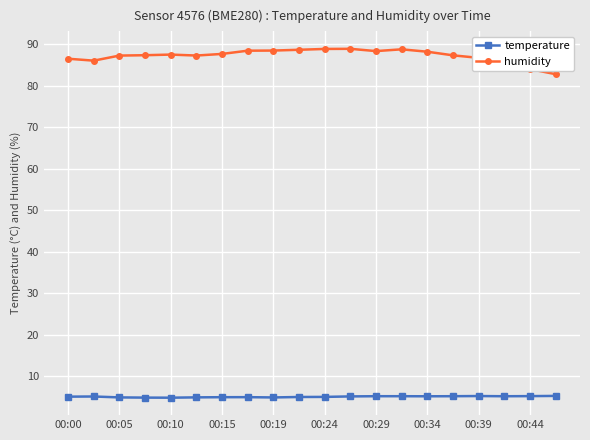

What is the minimum value shown in the chart?

4.8